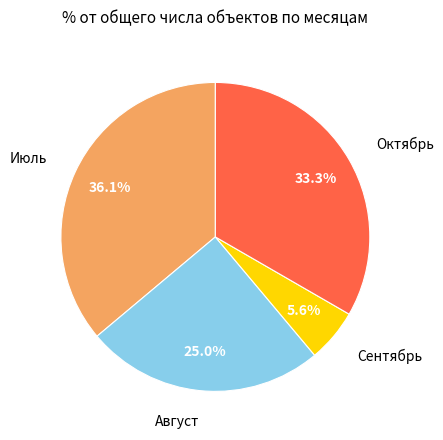

Does any single category account for the majority?

No